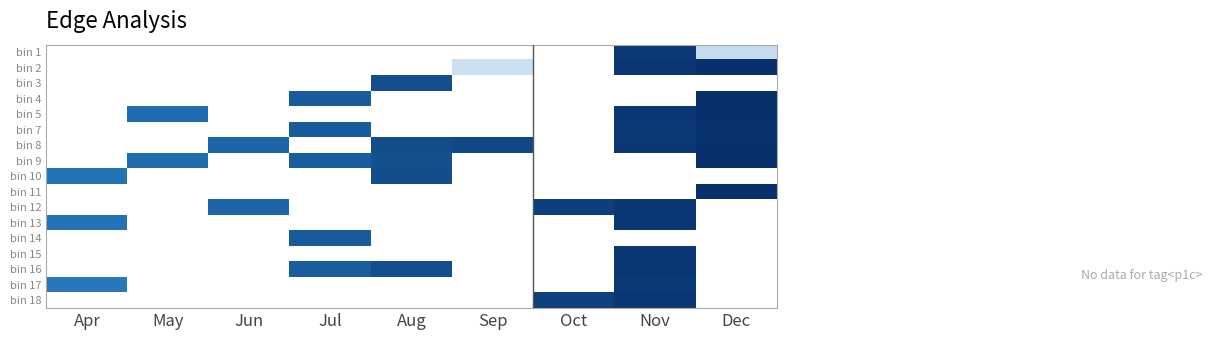

Which label corresponds to the largest value in the chart?

Dec